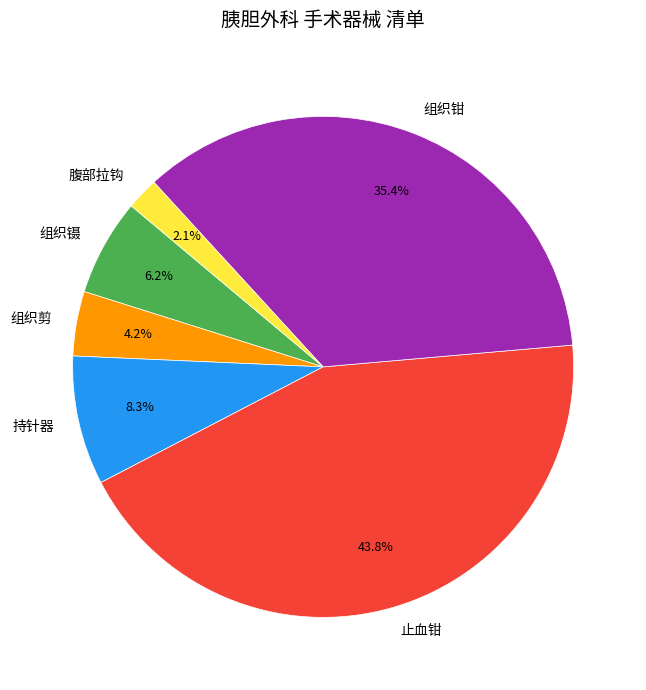

Do 组织镊 and 持针器 together represent more than half of the pie?

No